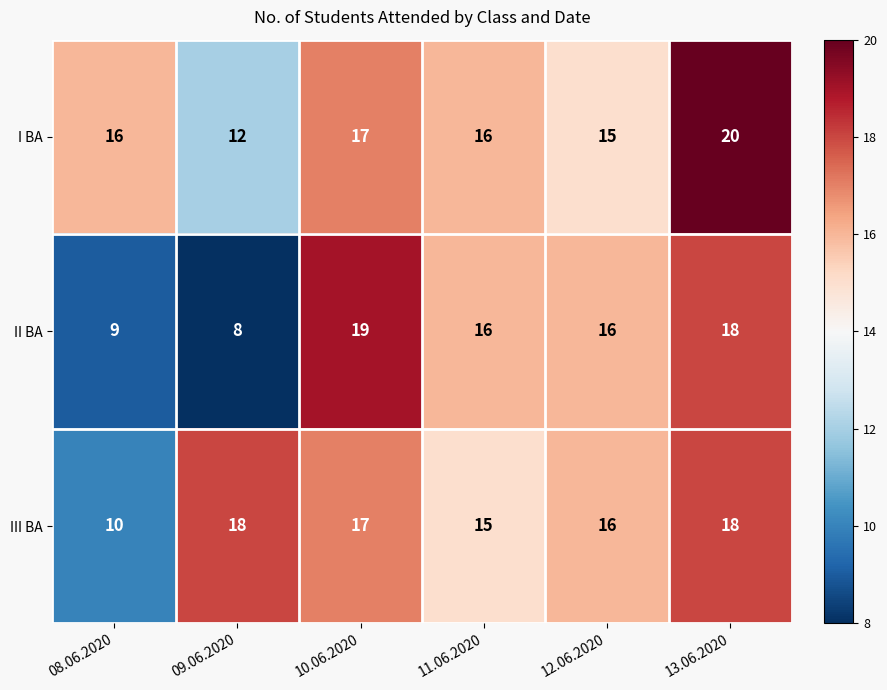

Is it true that III BA equals 25 at 10.06.2020?

False